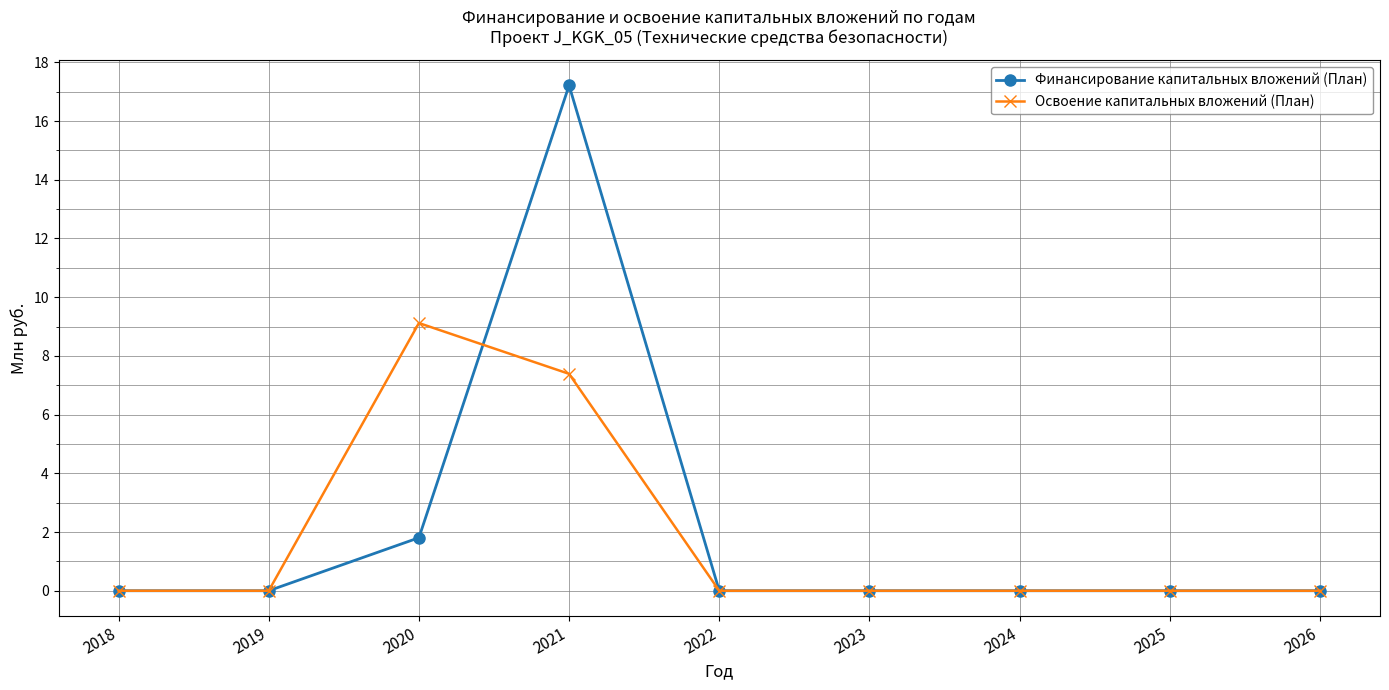

Which series has the widest spread of values?

Финансирование капитальных вложений (План)